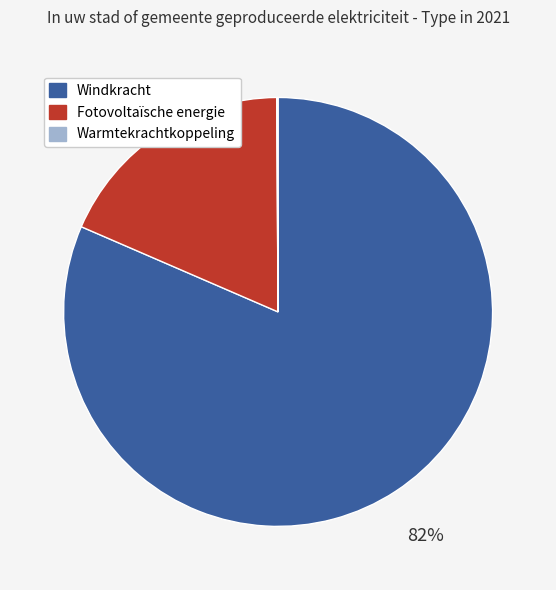

What is the largest slice in the pie chart?

Windkracht